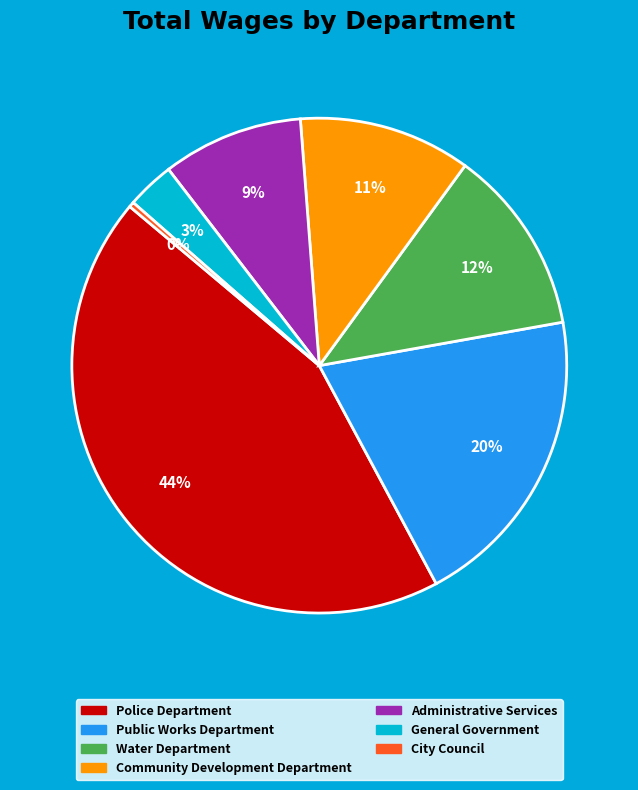

Does any single category account for the majority?

No